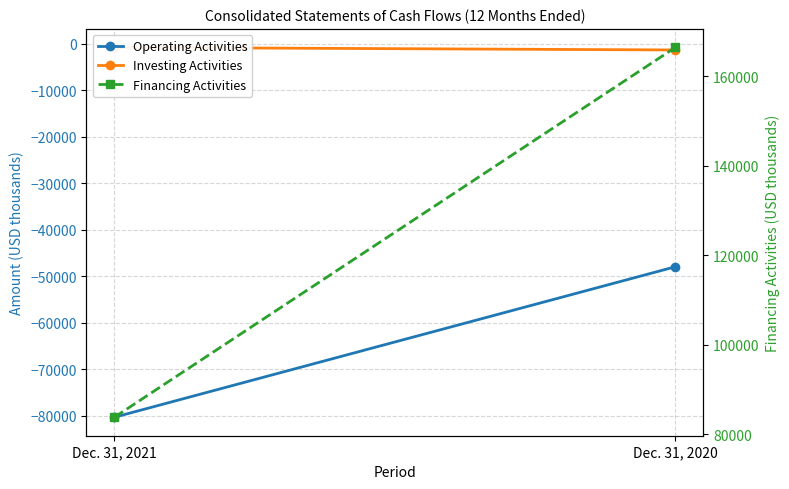

List the series in order of their overall mean, lowest first.

Operating Activities, Investing Activities, Financing Activities